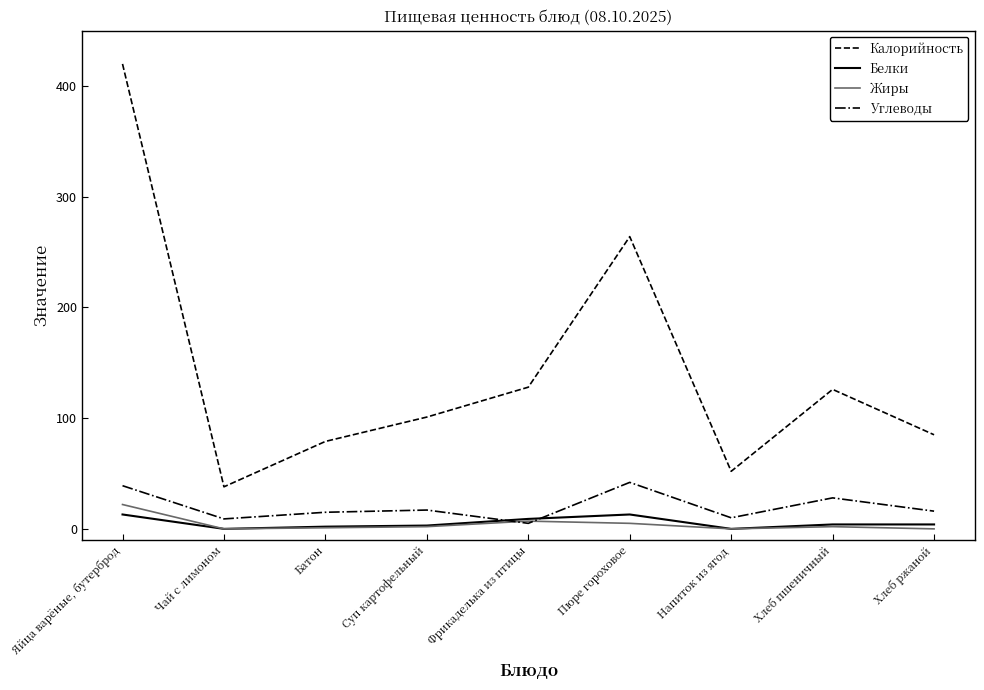

Does the chart display data point markers on the line(s)?

No